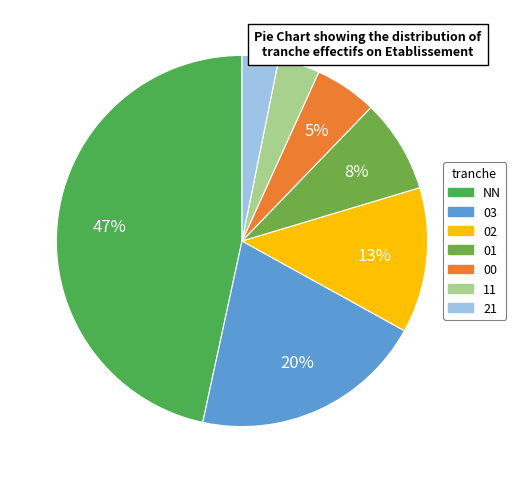

Between 03 and 01, which is larger?

03